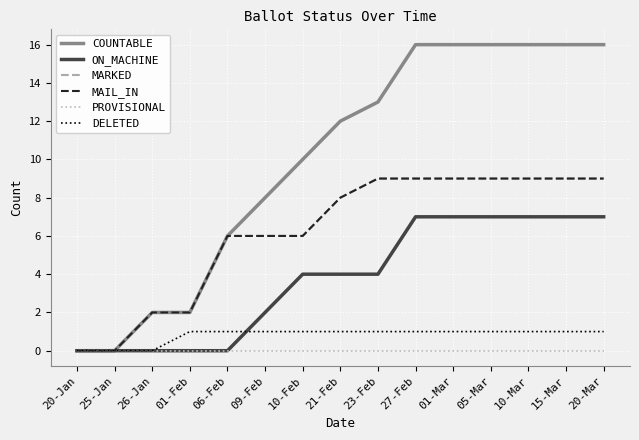

Between 26-Jan and 15-Mar, which series saw the biggest shift?

COUNTABLE